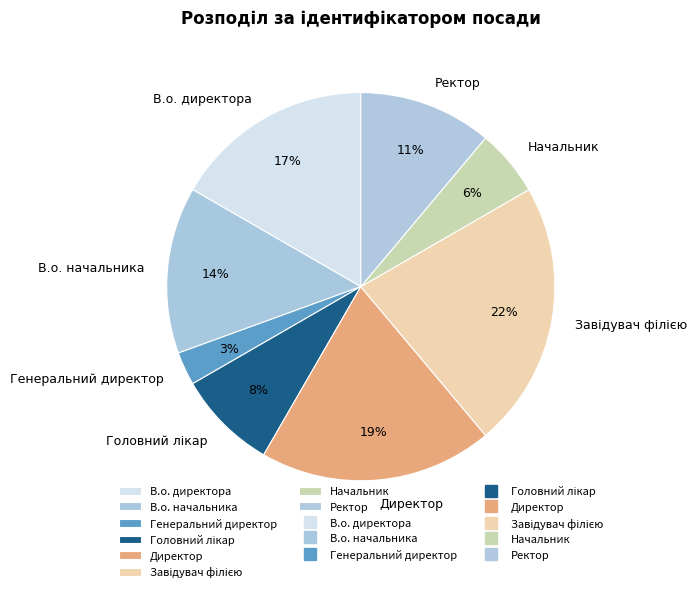

Is Начальник the majority of the pie?

No